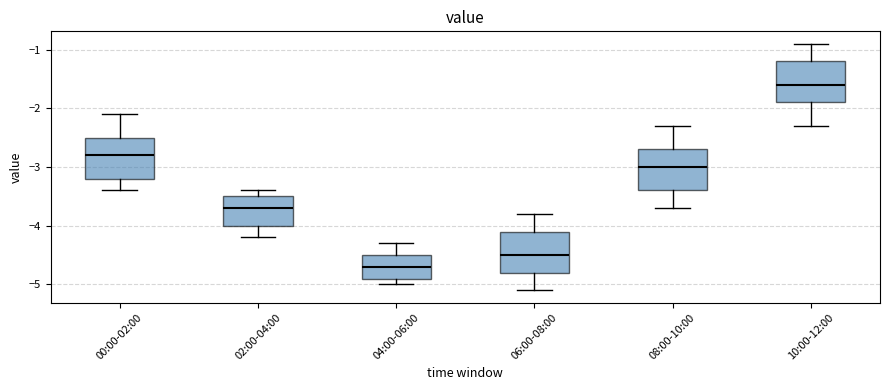

Reading left to right, read every box against the y-axis: the position of its median line, the range the box covers, and the ends of its whiskers. The values are not printed on the chart, so give them approximately, as read against the axis.

00:00-02:00: median -2.8, box -3.2 to -2.5, whiskers -3.4 to -2.1
02:00-04:00: median -3.7, box -4.0 to -3.5, whiskers -4.2 to -3.4
04:00-06:00: median -4.7, box -4.9 to -4.5, whiskers -5.0 to -4.3
06:00-08:00: median -4.5, box -4.8 to -4.1, whiskers -5.1 to -3.8
08:00-10:00: median -3.0, box -3.4 to -2.7, whiskers -3.7 to -2.3
10:00-12:00: median -1.6, box -1.9 to -1.2, whiskers -2.3 to -0.9